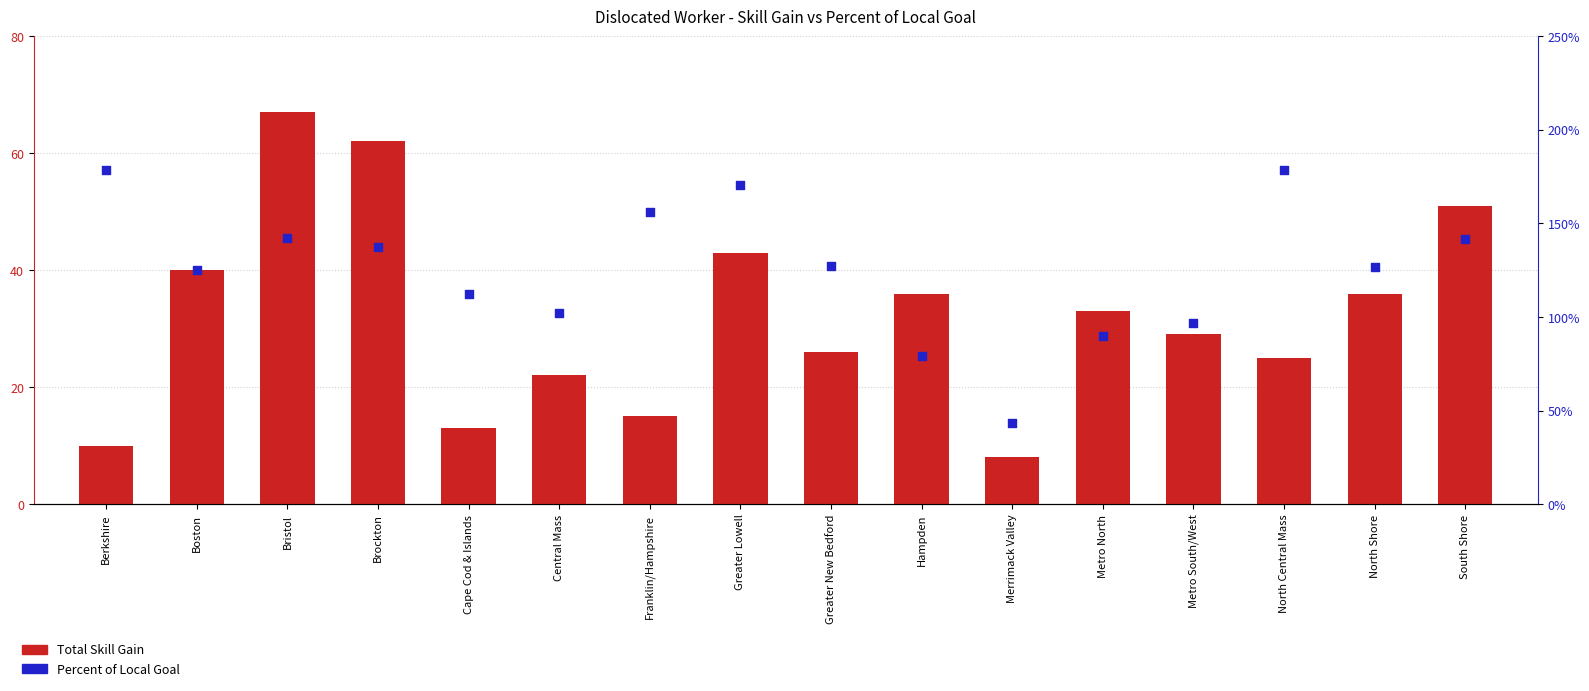

Which series has the largest Y range (max minus min)?

Percent of Local Goal